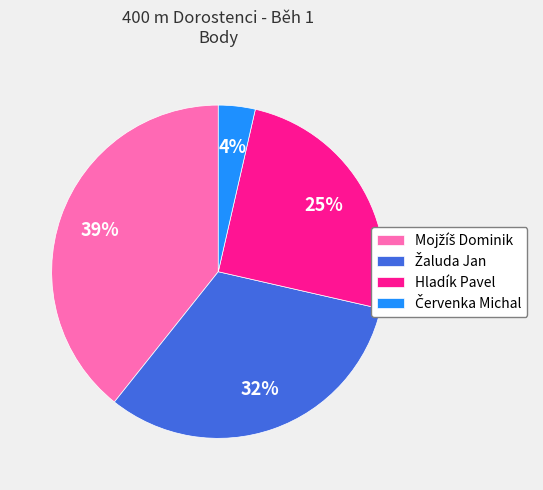

To the nearest percent, what portion does Hladík Pavel represent?

25%